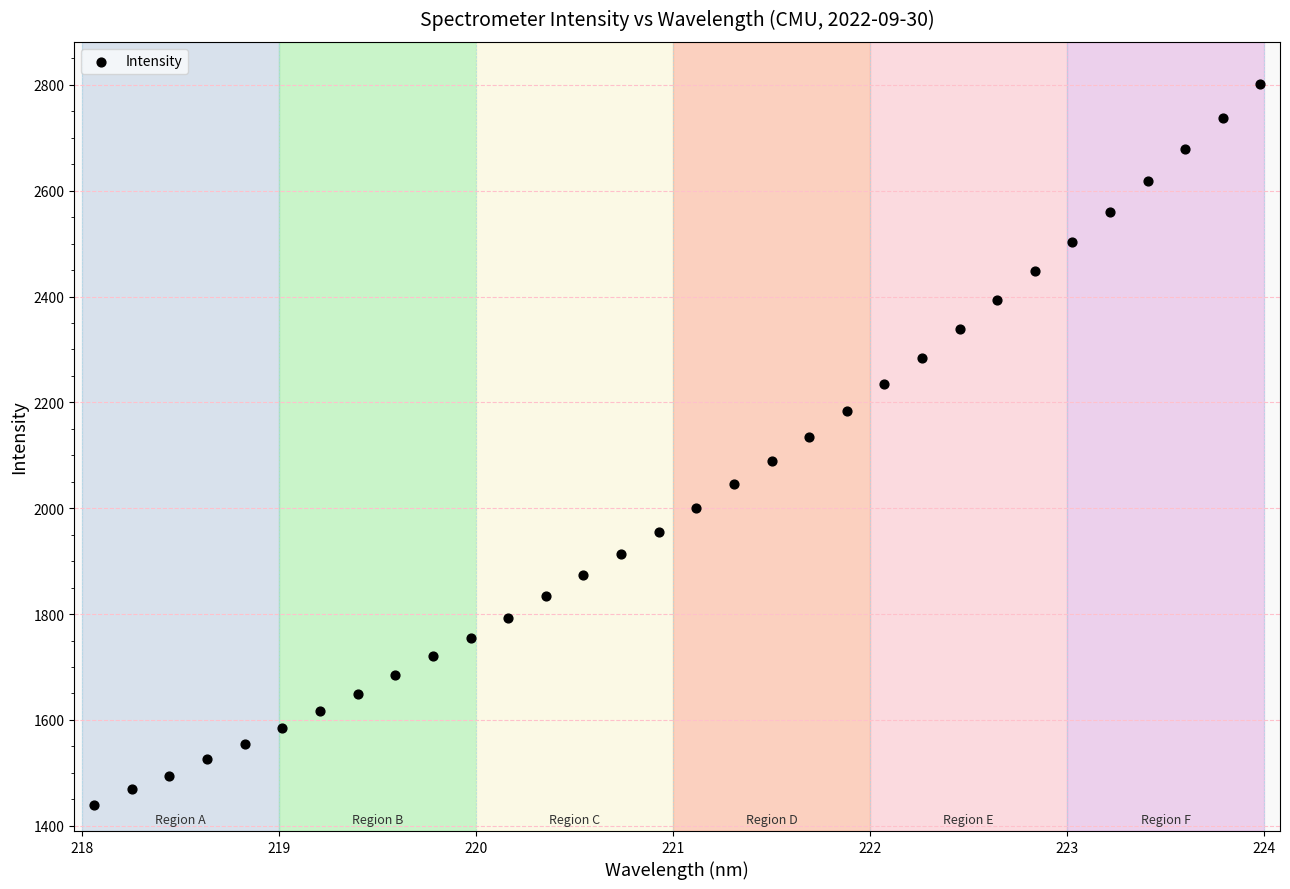

What is the range of X values (max minus min)?

5.9